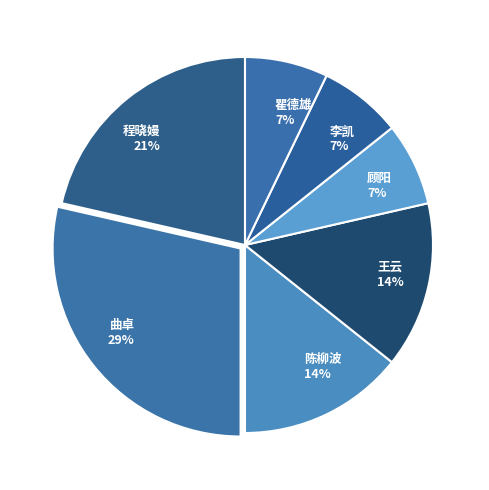

Do 程晓嫚 and 瞿德雄 together represent more than half of the pie?

No